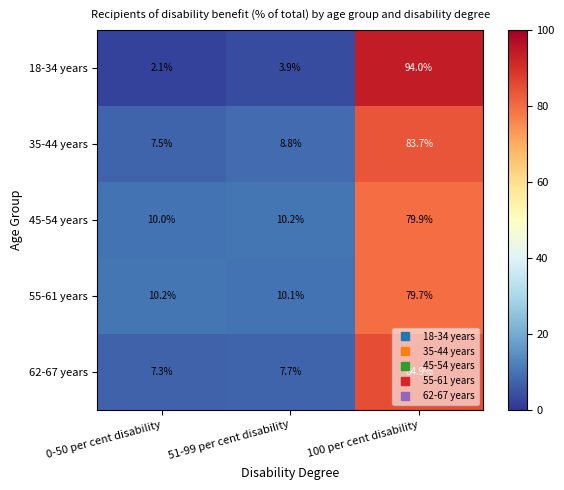

What is the minimum value shown in the chart?

2.1